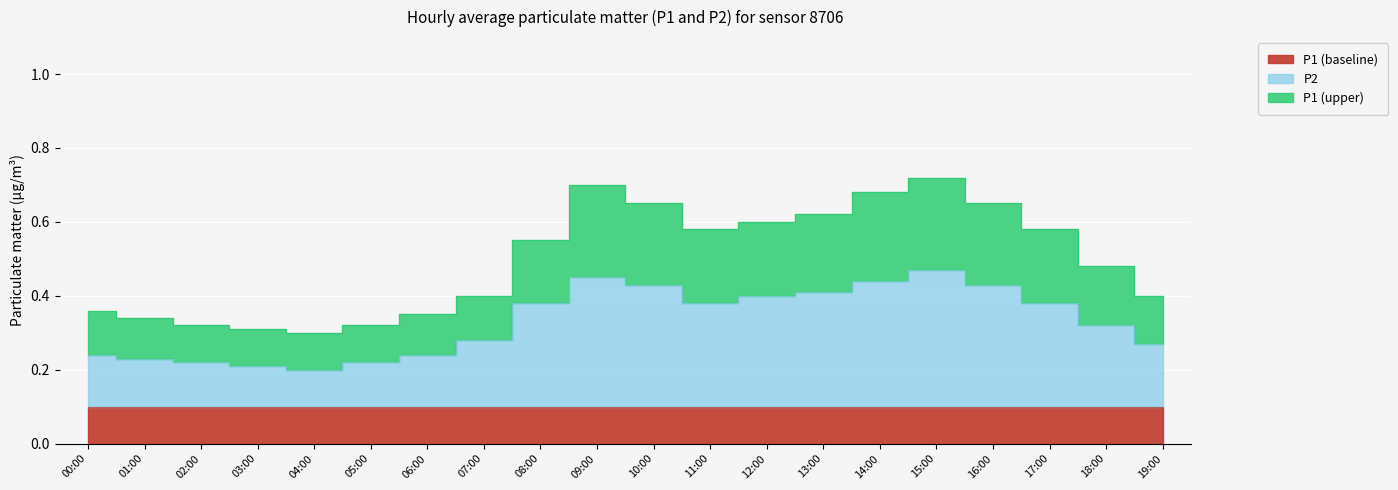

Is it true that P1 equals 0.1 at 00:00?

False